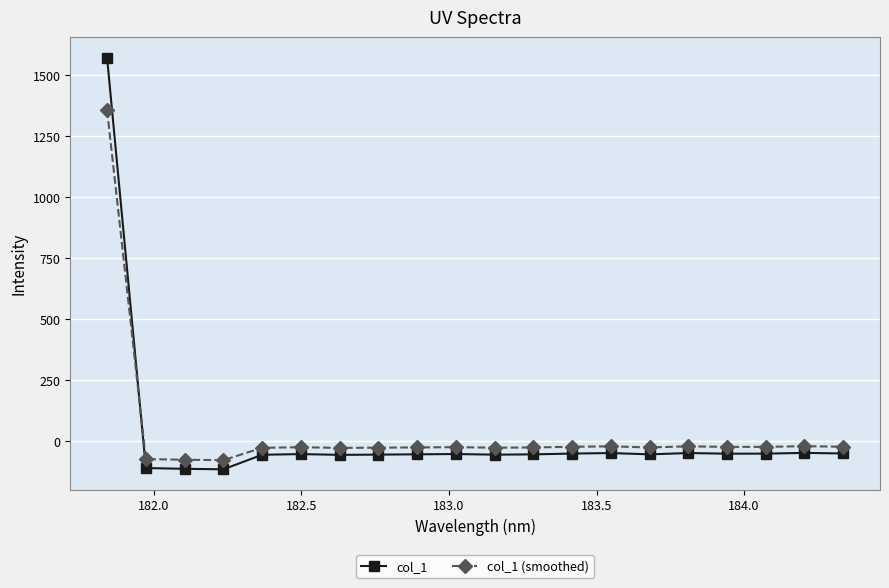

How many values in the col_1 (smoothed) series are below -26?

12